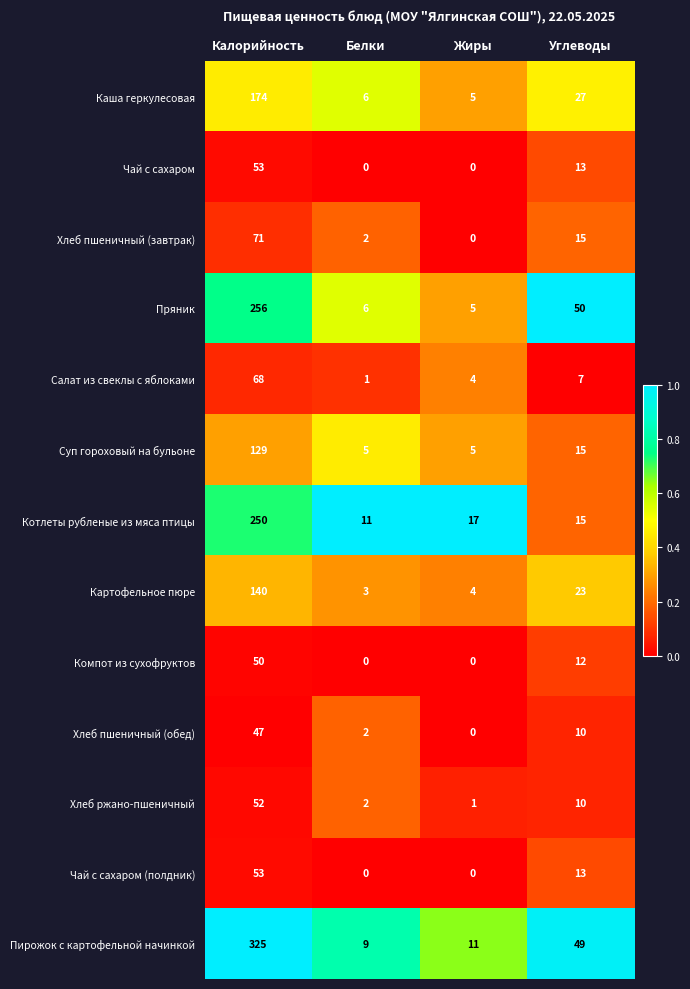

What is the difference between the maximum and minimum values in the Чай с сахаром (полдник) series?

53